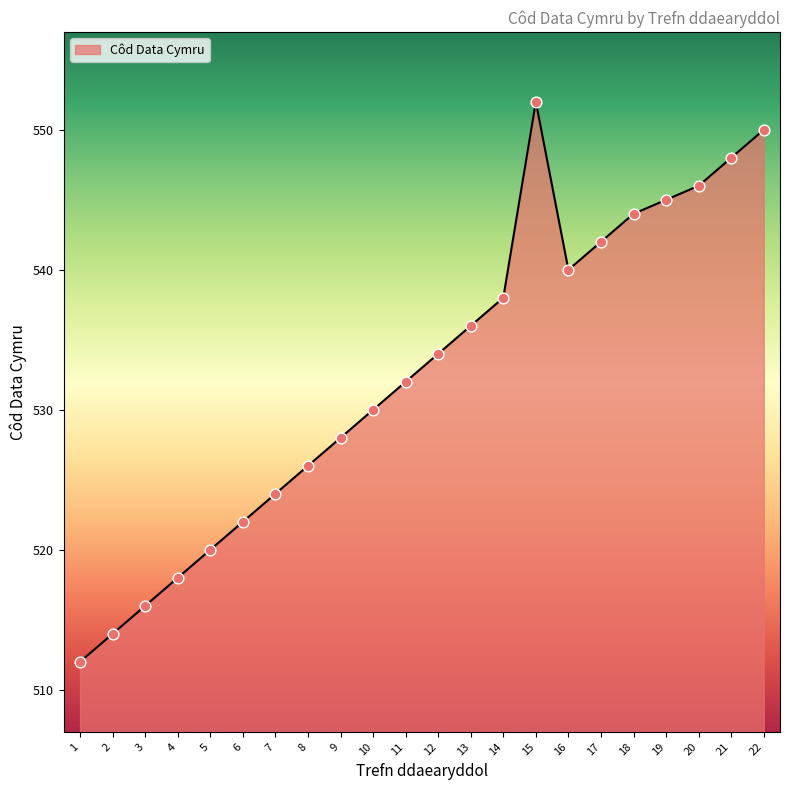

What is the change in value from 11 to 15?

+20